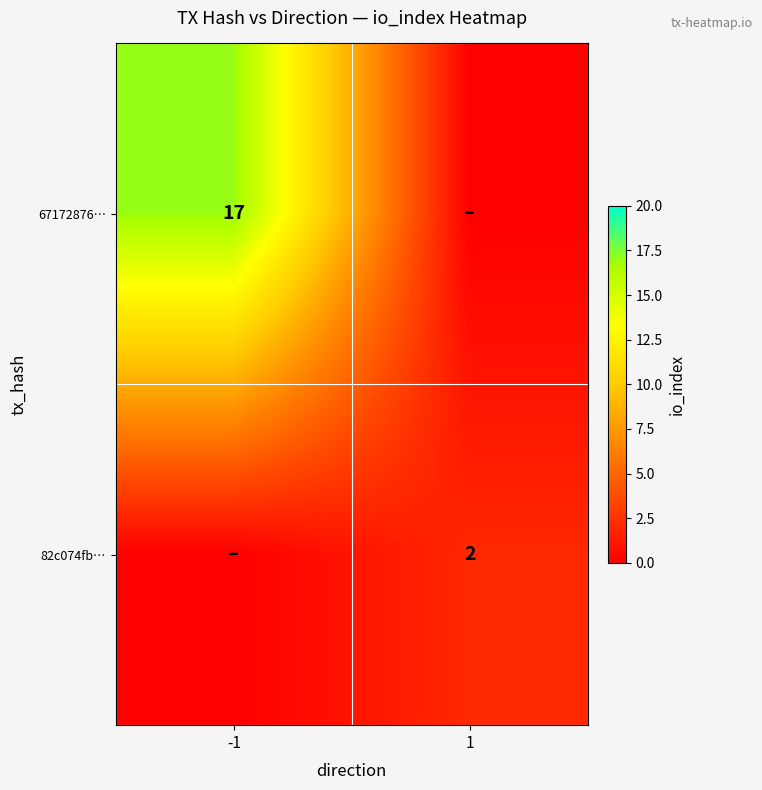

The 67172876… series shows 17 at -1. True or false?

True